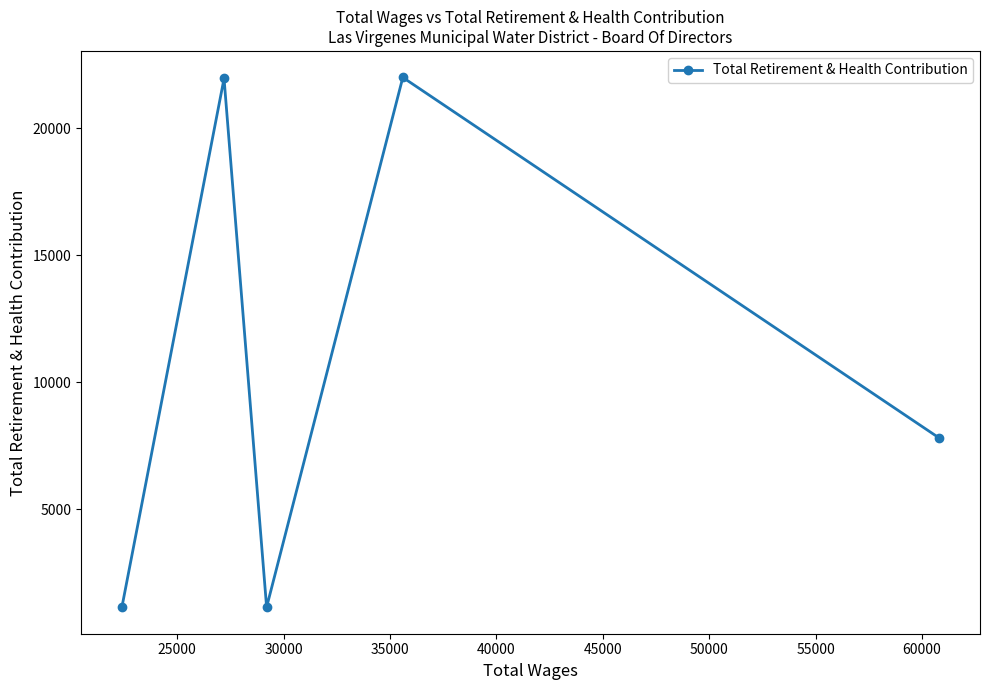

What is the maximum value shown in the chart?

22012